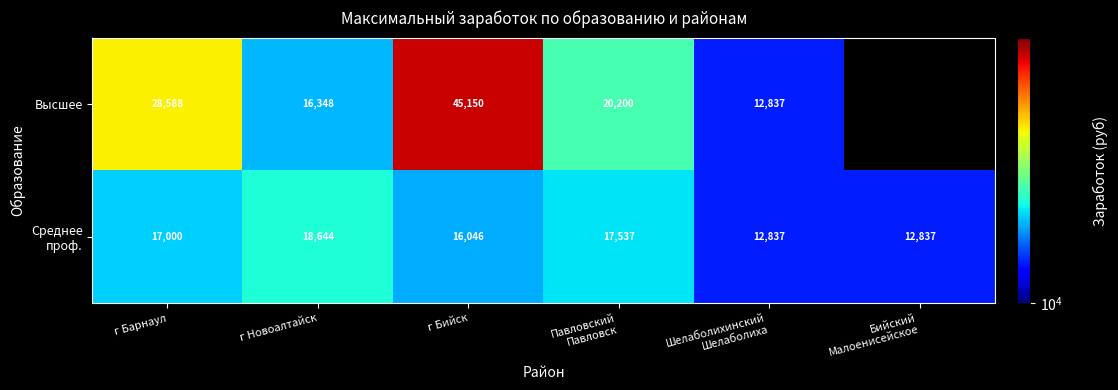

True or false: Высшее has a value of 16348 at г Новоалтайск.

True